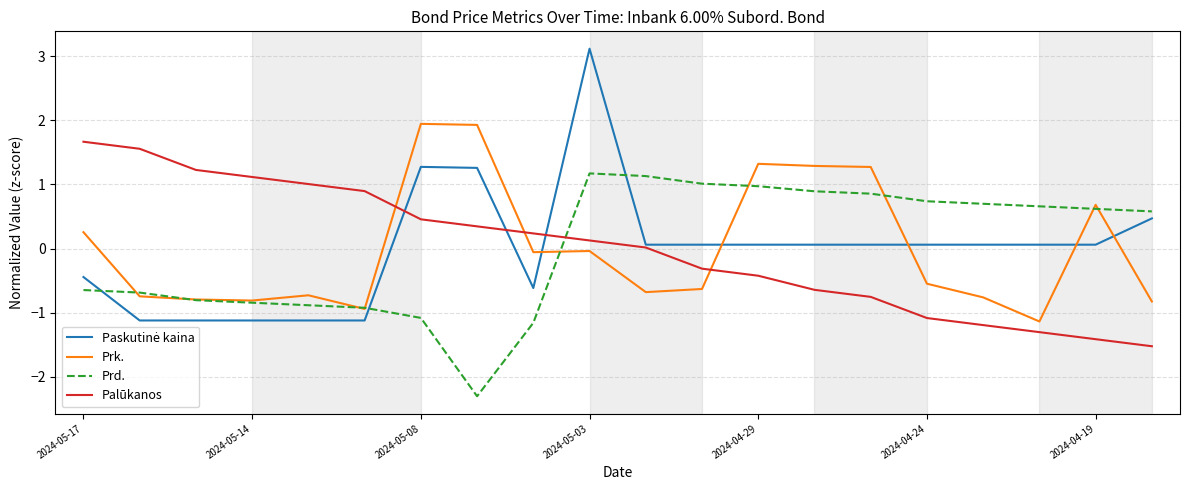

What is the maximum value shown in the chart?

3.1